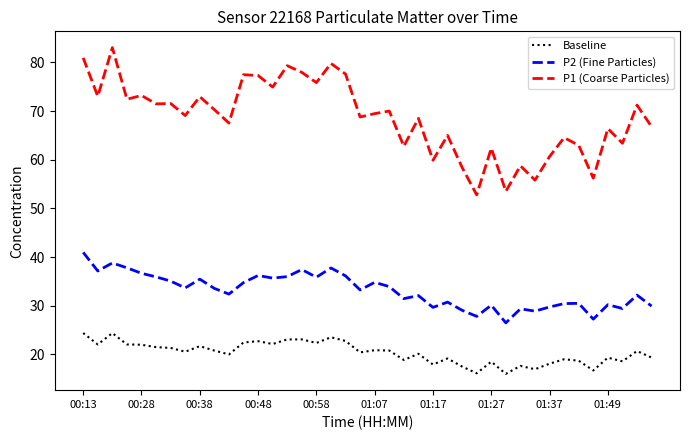

Which series has the widest spread of values?

P1 (Coarse Particles)